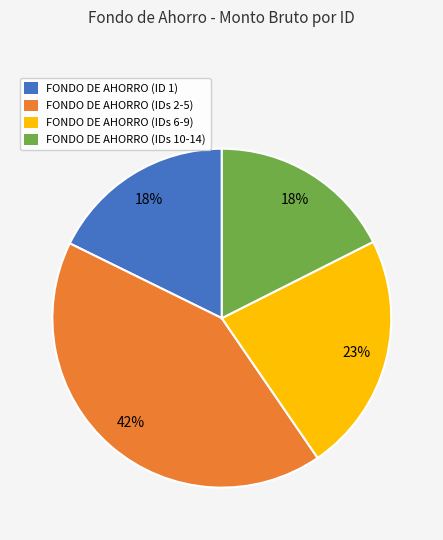

What is the largest slice in the pie chart?

FONDO DE AHORRO (IDs 2-5)